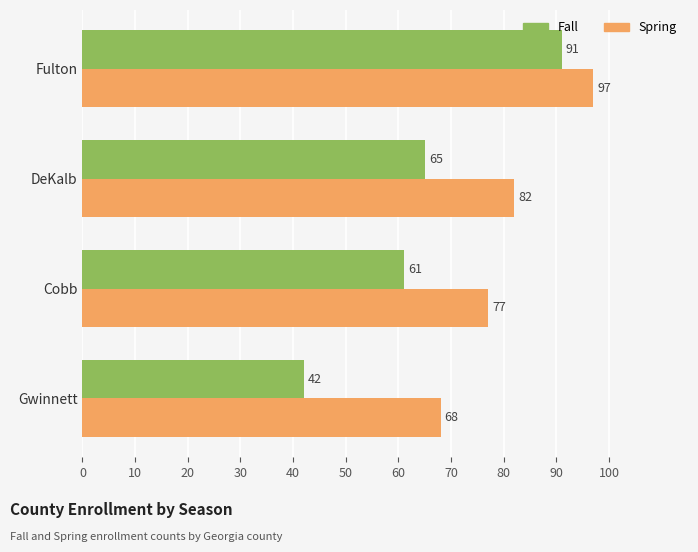

The value of Spring at Fulton is 97. True or false?

True